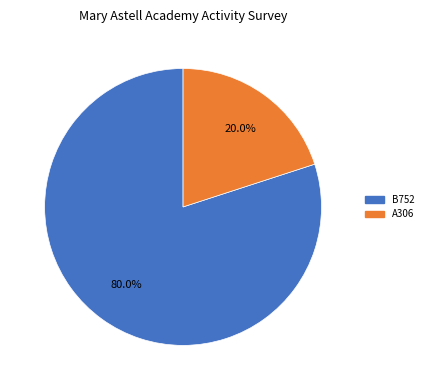

What is the majority slice?

B752